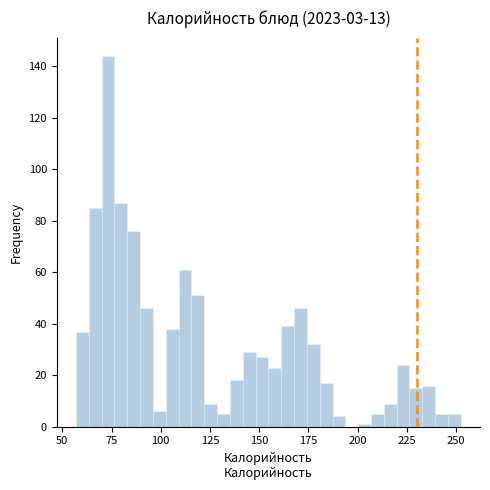

Around what value on the x-axis is the tallest bar? Give the approximate position of its centre, as read against the axis.

75